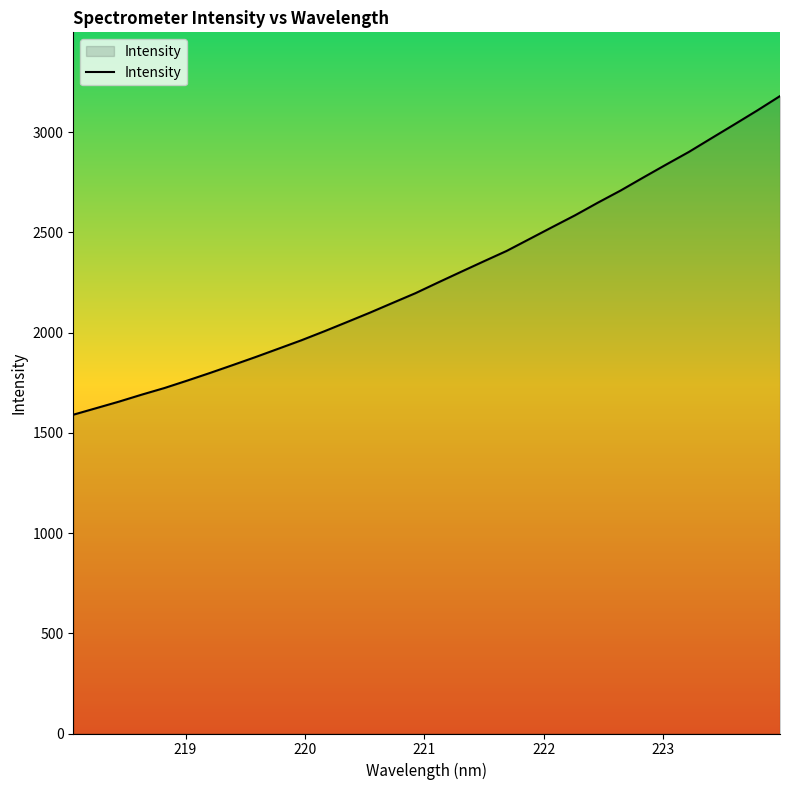

What is the minimum value shown in the chart?

1590.7